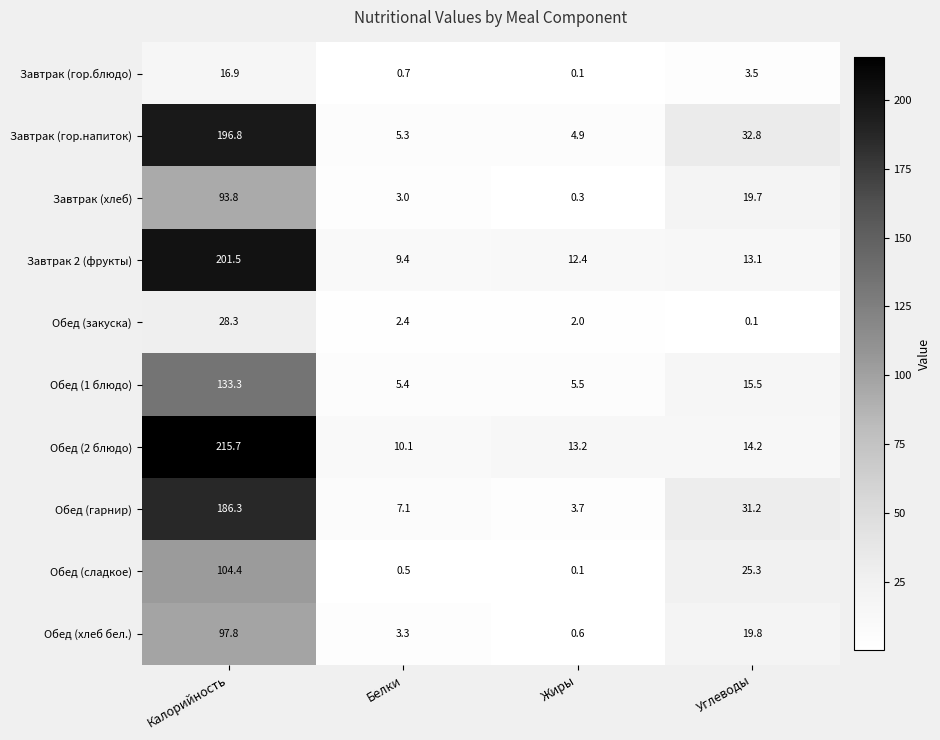

Which series has the largest total across all categories?

Обед (2 блюдо)